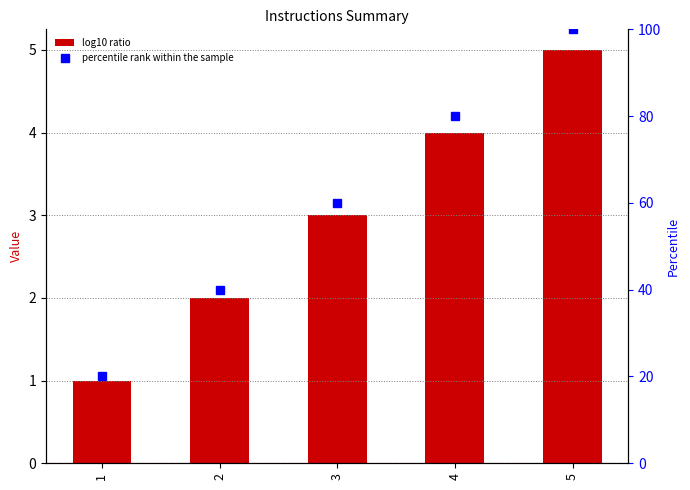

The percentile rank within the sample series shows 167 at 5. True or false?

False